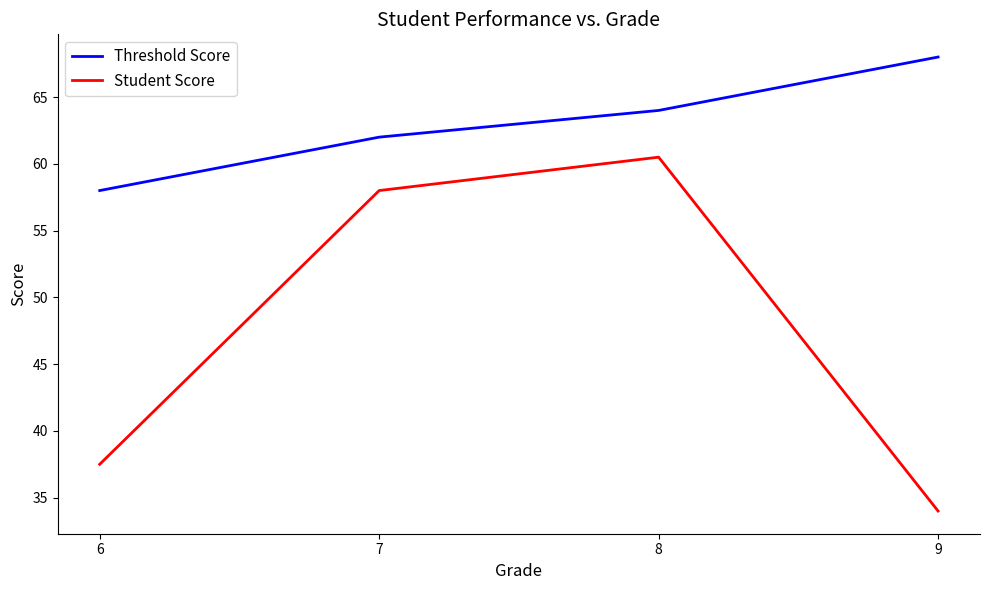

How many series are shown in this chart?

2